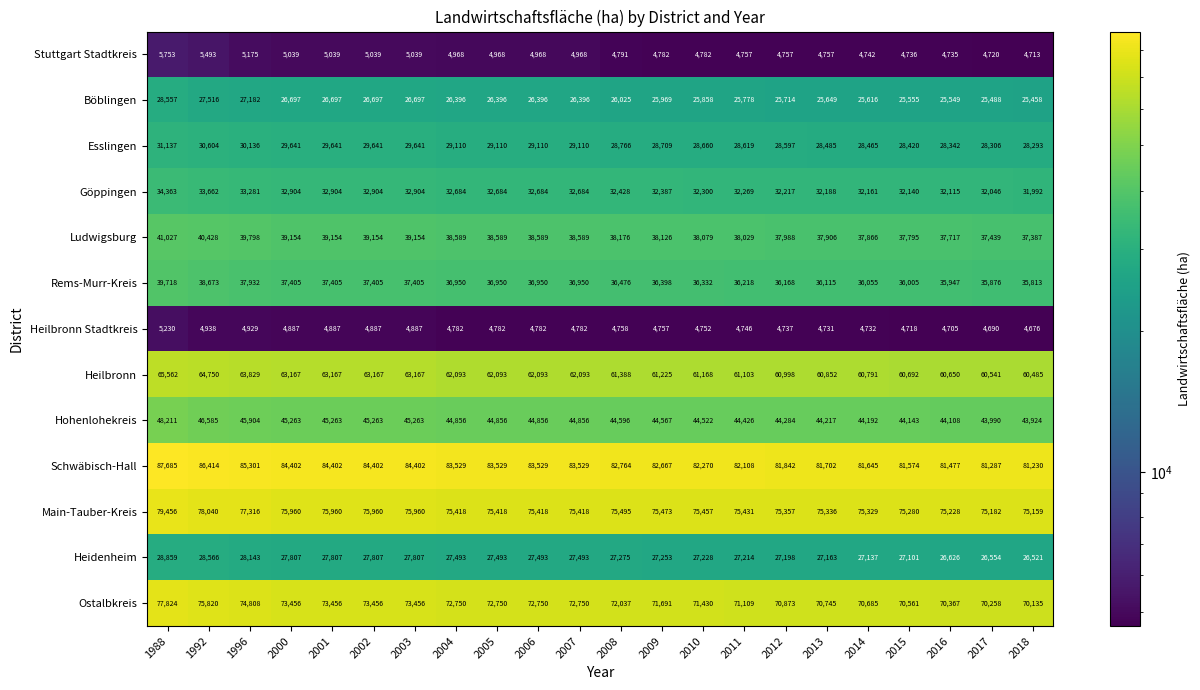

What value does the Schwäbisch-Hall series have at 2002, to the nearest 100?

84400